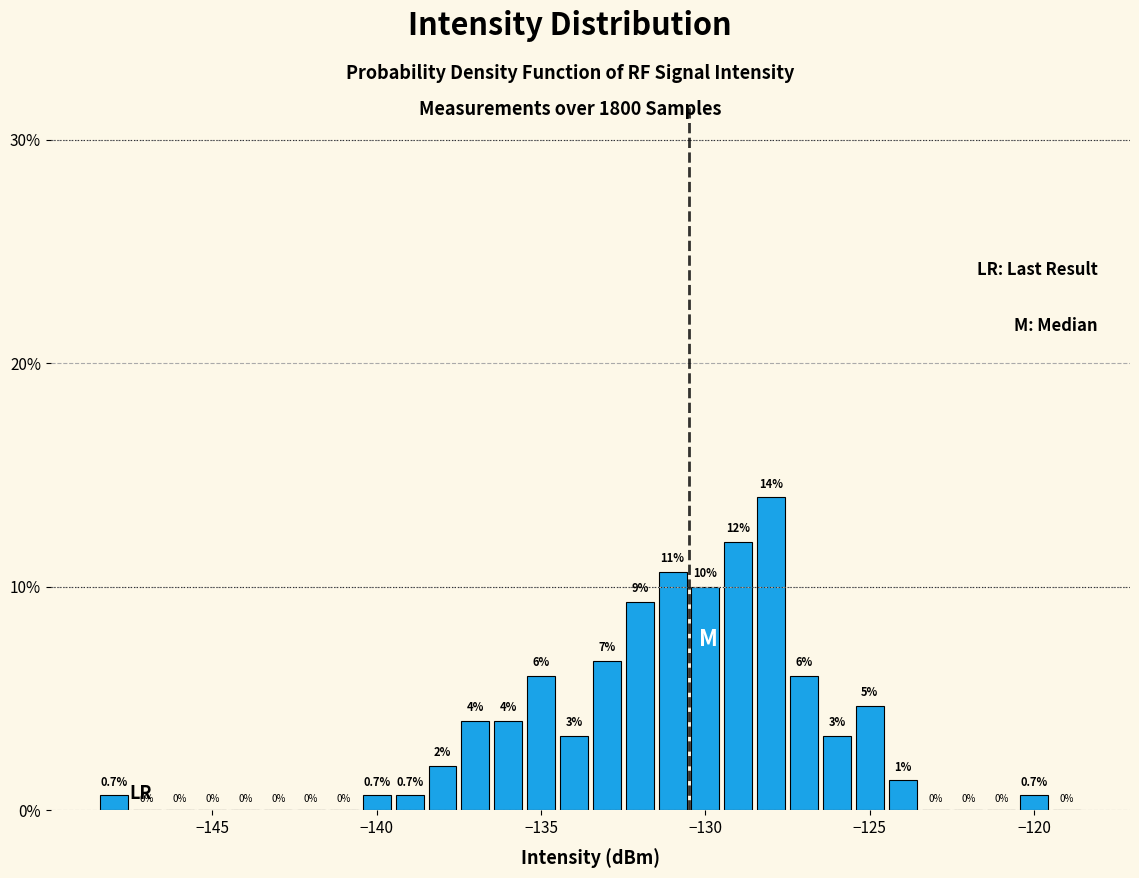

Around what value on the x-axis is the tallest bar? Give the approximate position of its centre, as read against the axis.

-128.0